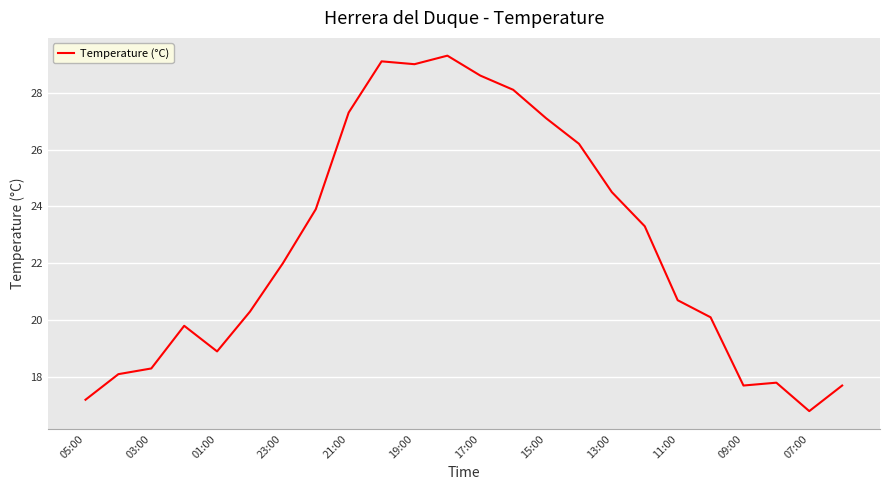

What is the minimum value shown in the chart?

16.8